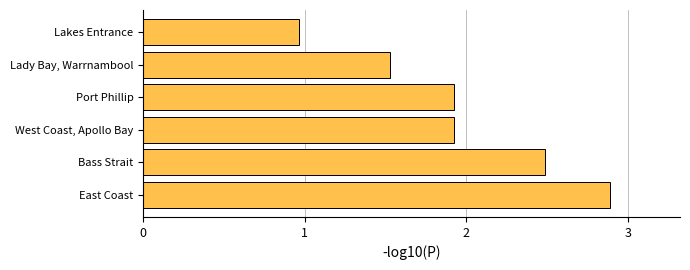

Does the chart contain any negative values?

No